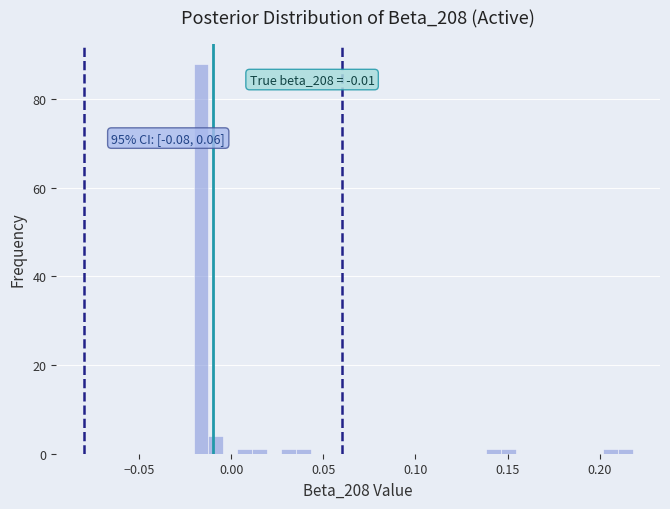

Around what value on the x-axis is the tallest bar? Give the approximate position of its centre, as read against the axis.

-0.015